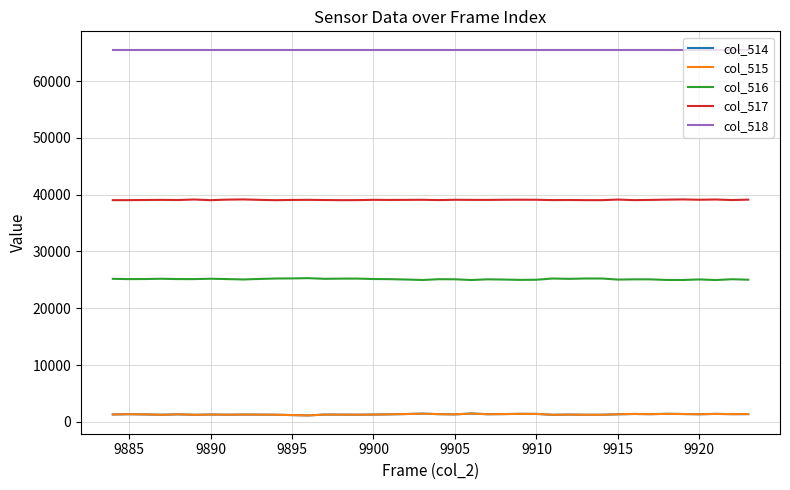

What are all the series names shown in the legend?

col_514, col_515, col_516, col_517, col_518